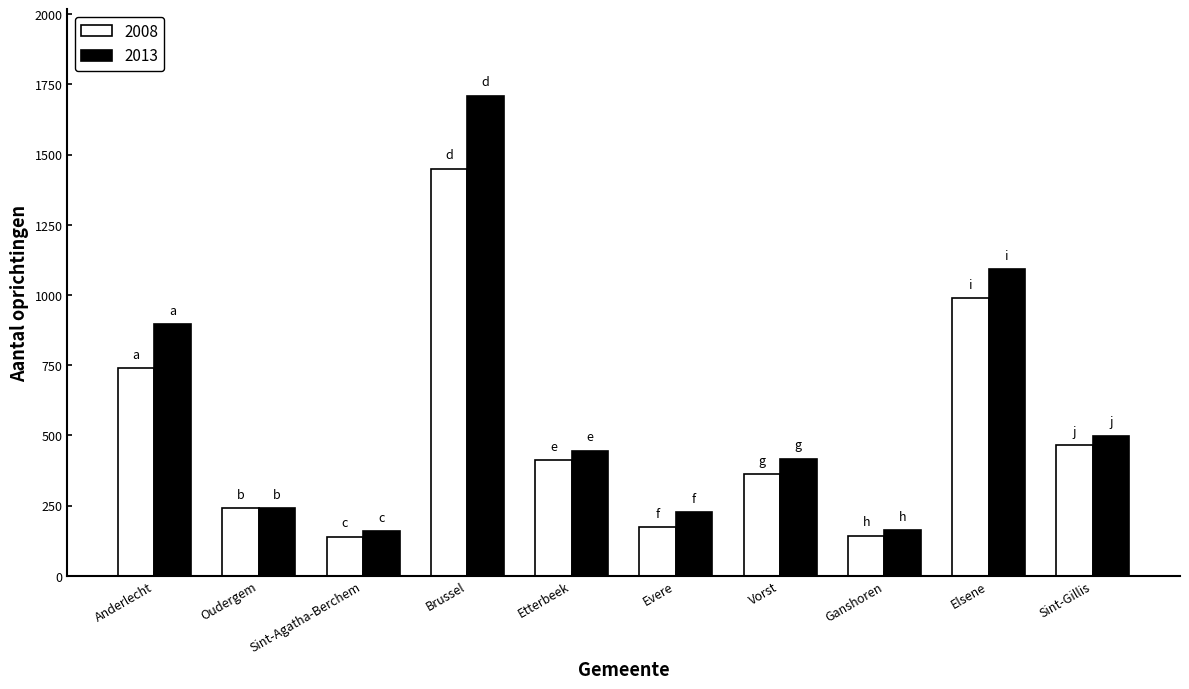

What is the maximum value for 2013?

1710